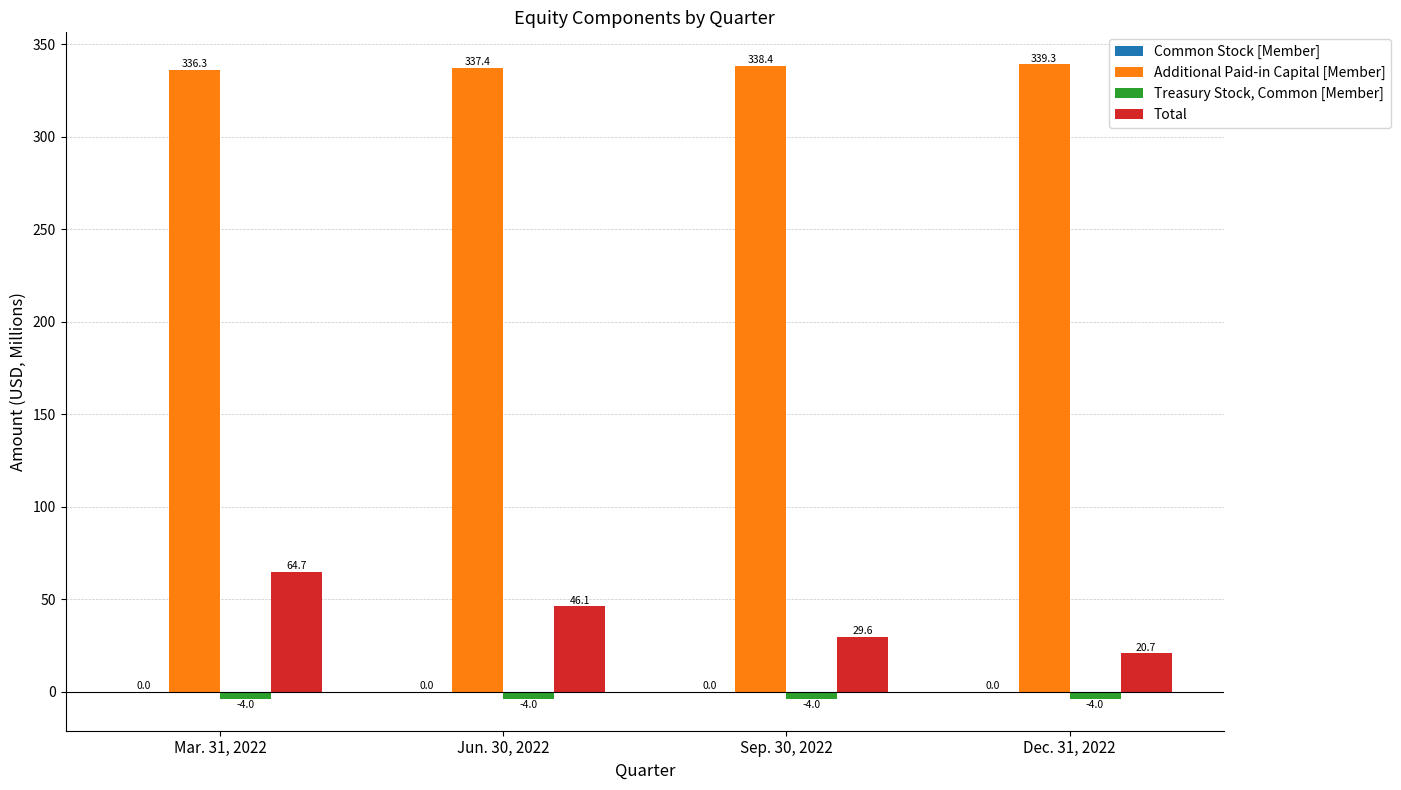

Is the value of Treasury Stock, Common [Member] at Mar. 31, 2022 greater than the value of Additional Paid-in Capital [Member] at Sep. 30, 2022?

No